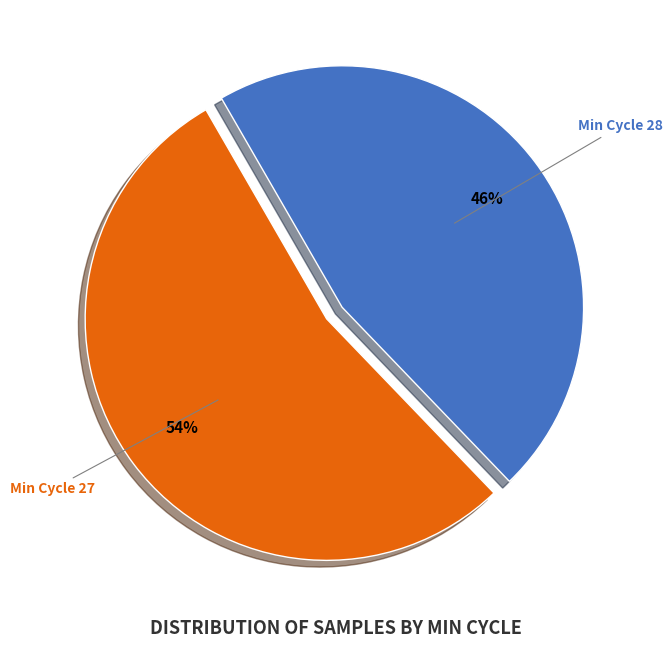

Is there a majority slice in this chart?

Yes